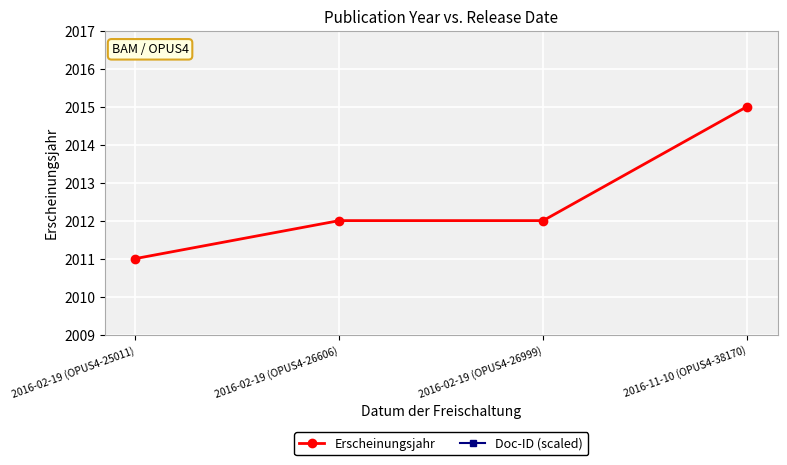

Reading right to left, list all the values displayed in this chart.

Erscheinungsjahr: 2016-11-10 (OPUS4-38170)=2015.0	2016-02-19 (OPUS4-26999)=2012.0	2016-02-19 (OPUS4-26606)=2012.0	2016-02-19 (OPUS4-25011)=2011.0
Doc-ID (scaled): 2016-11-10 (OPUS4-38170)=-2005.9	2016-02-19 (OPUS4-26999)=-2006.8	2016-02-19 (OPUS4-26606)=-2006.9	2016-02-19 (OPUS4-25011)=-2007.0